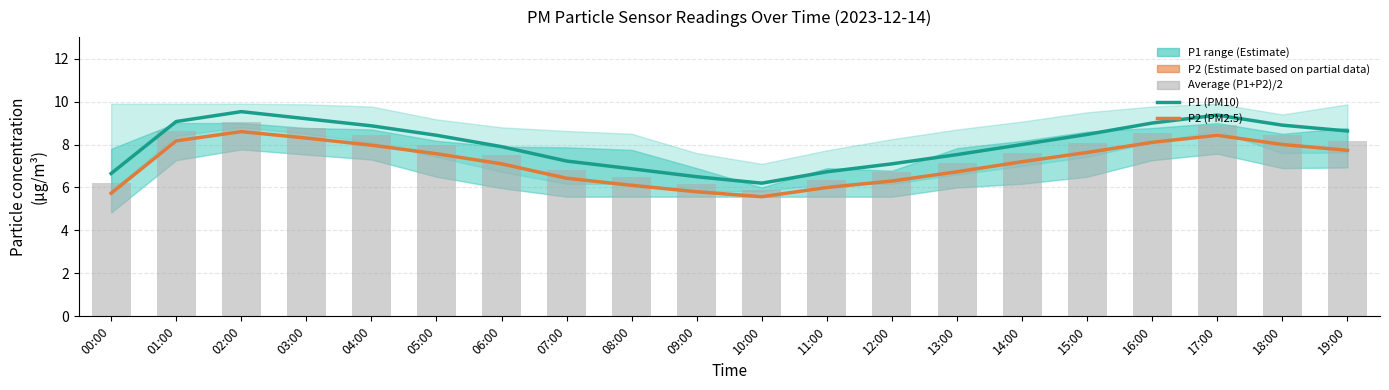

At which label does P2 (PM2.5) first exceed 7?

01:00